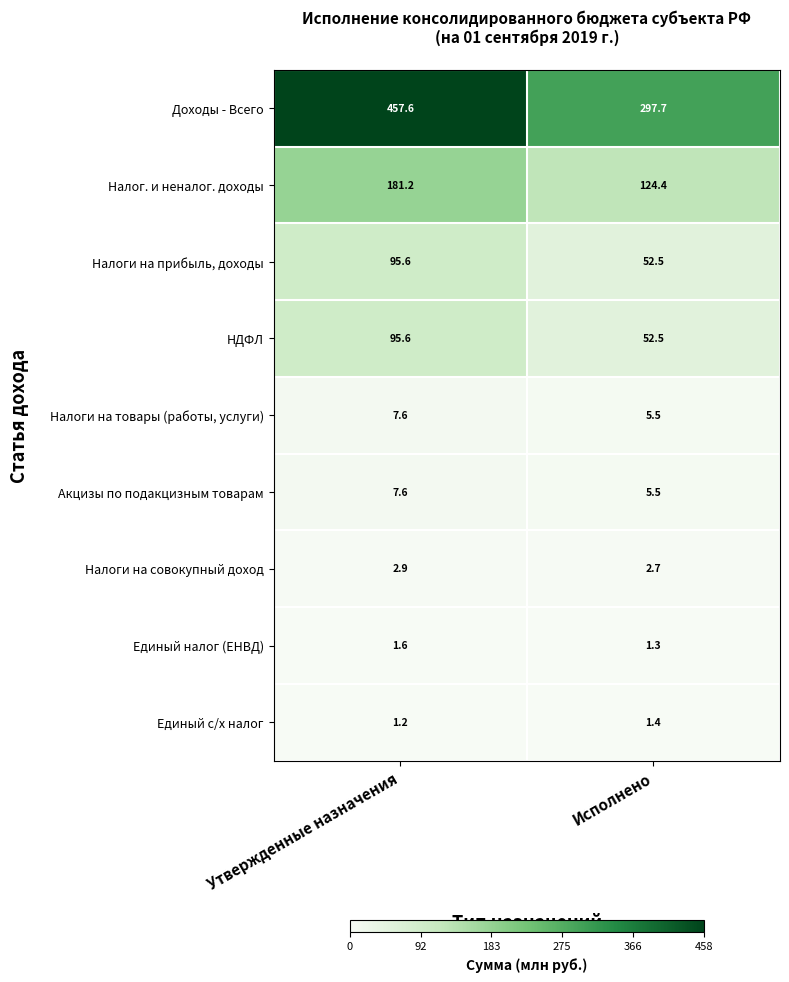

At which label does Налоги на прибыль, доходы first exceed 95?

Утвержденные назначения